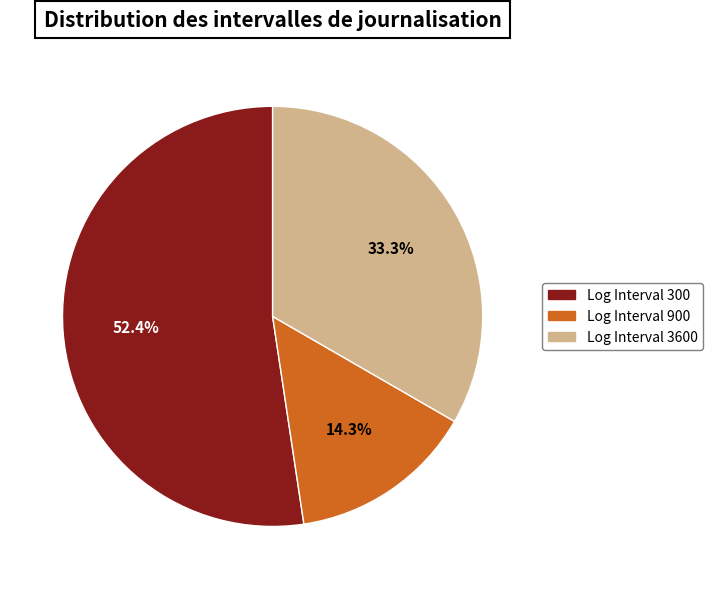

How many segments does this pie chart have?

3